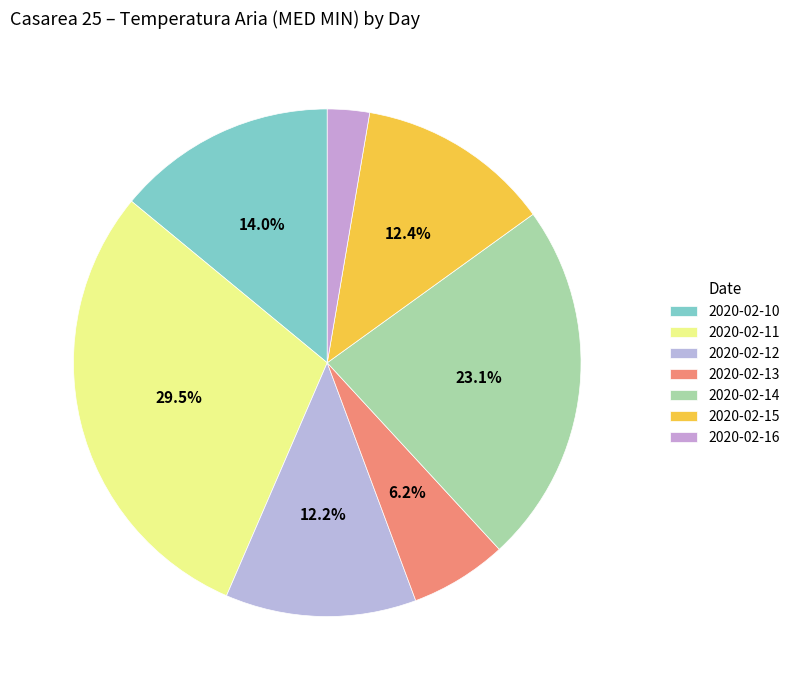

To the nearest percent, what percentage of the pie is 2020-02-13?

6%